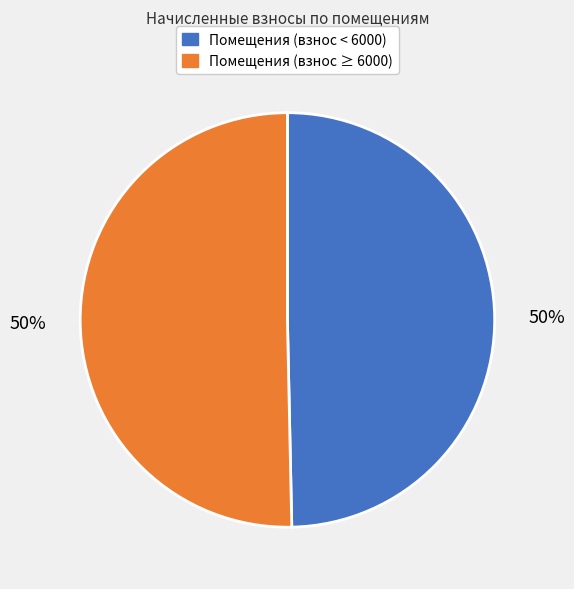

To the nearest percent, what percentage of the pie is Помещения (взнос < 6000)?

50%